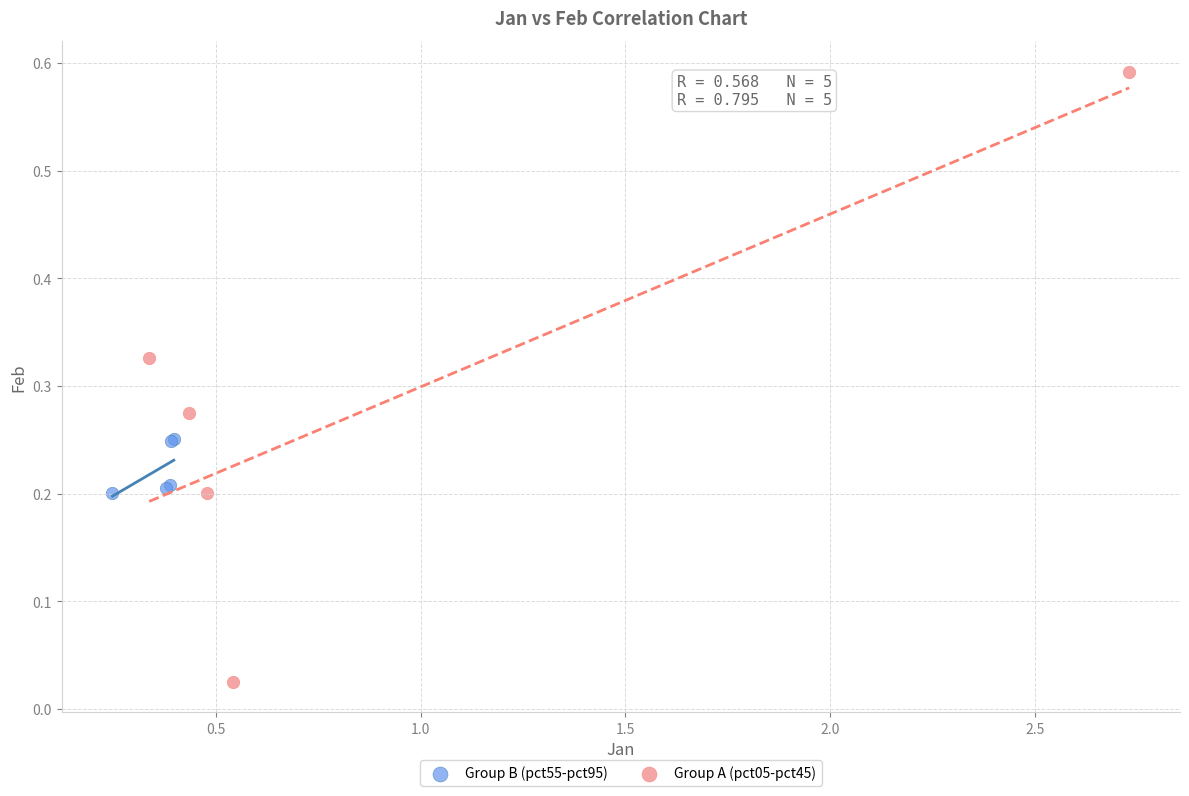

Which series has the widest spread of Y values?

Group A (pct05-pct45)